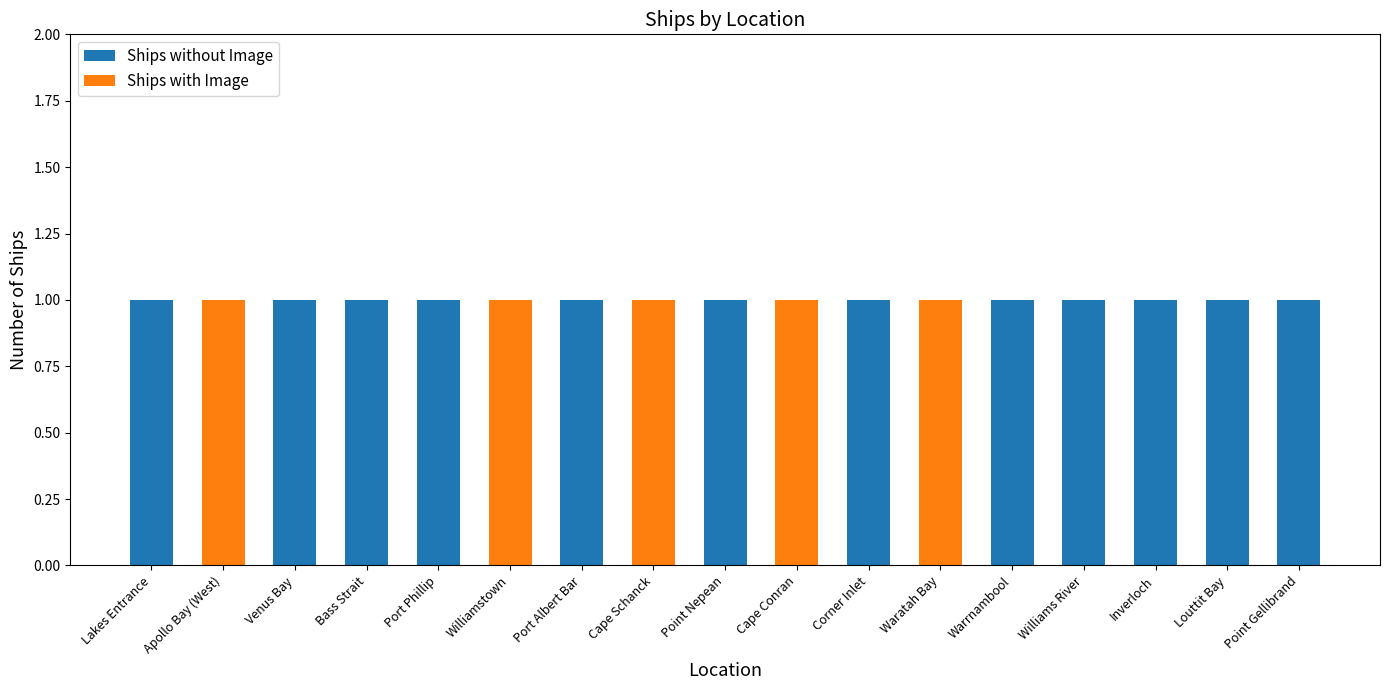

Count the number of data series in this chart.

2